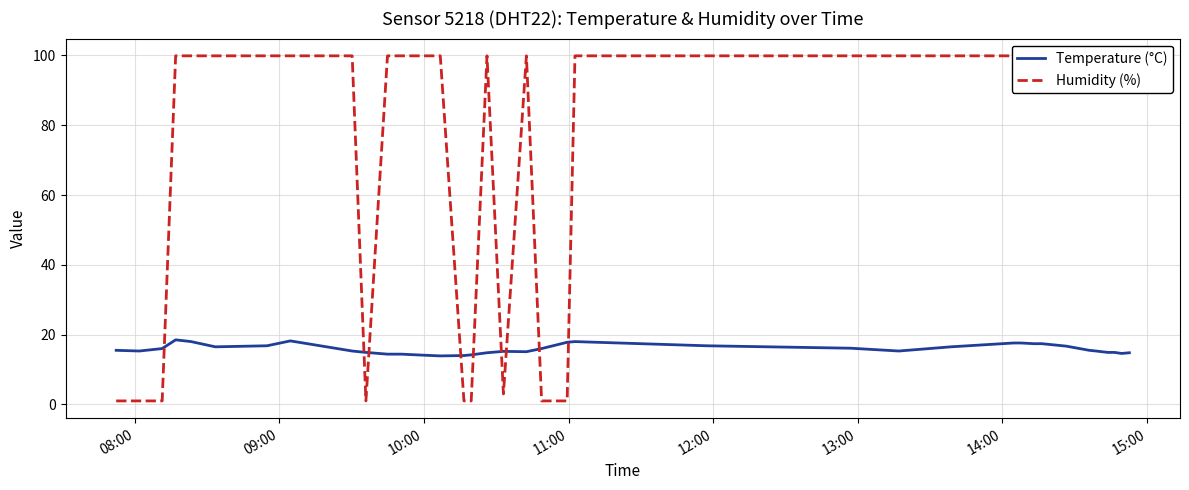

Does the chart have visible grid lines?

Yes